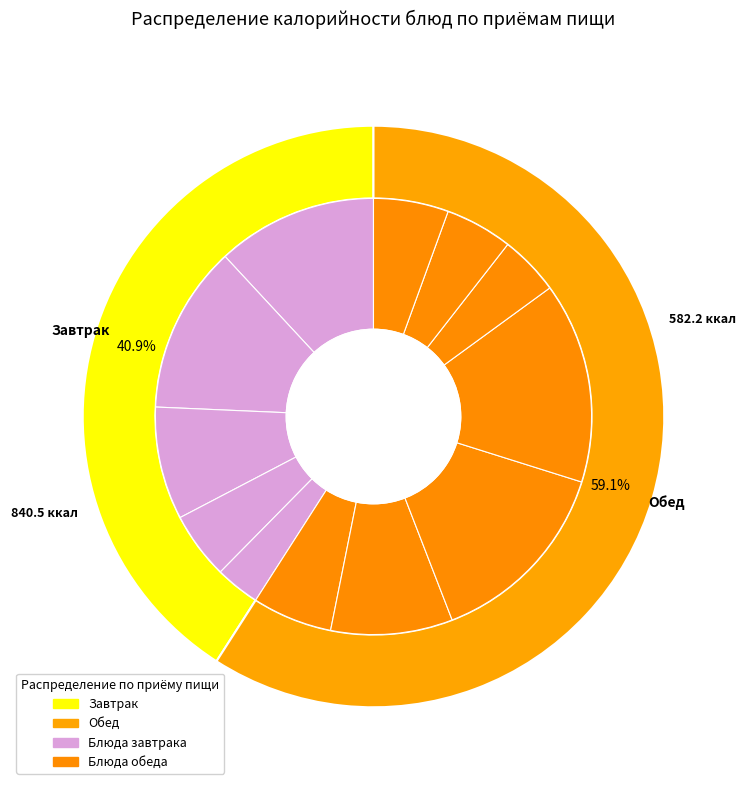

Combined, what portion of the pie is Картофельное пюре (завтрак) and Хлеб пшеничный (обед)?

17.4%